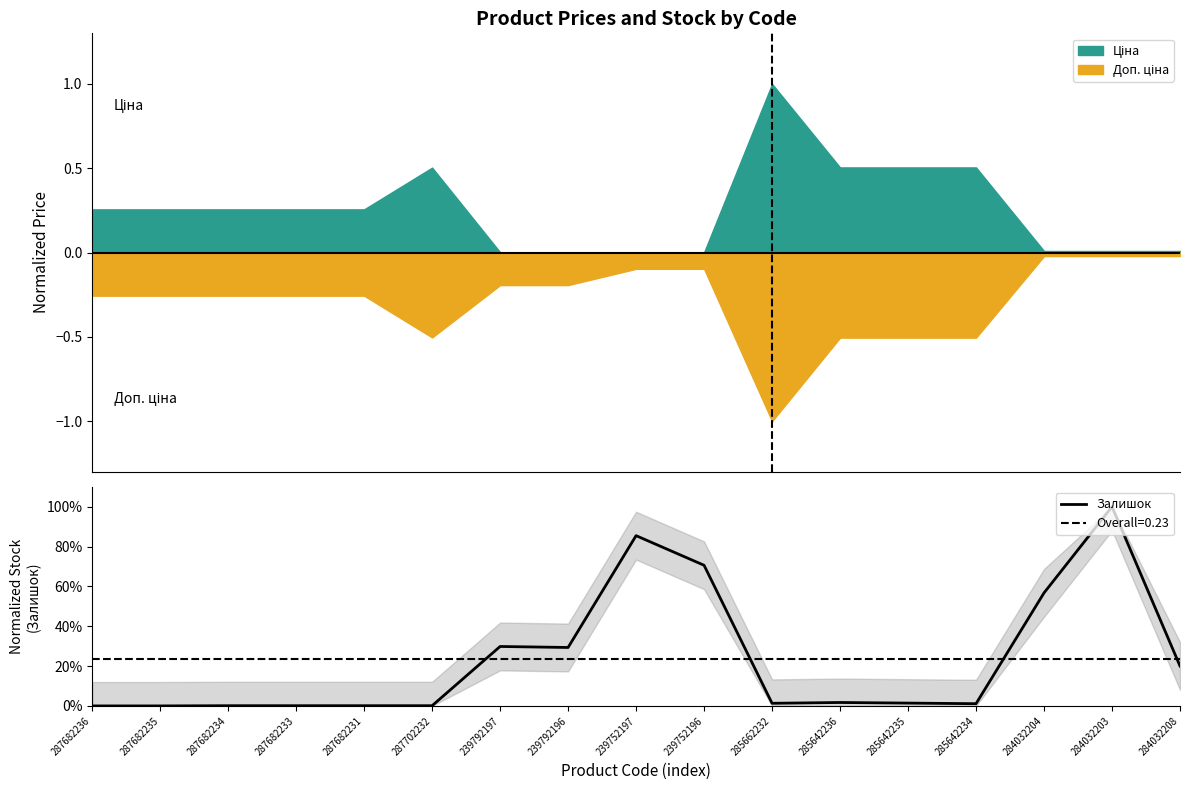

Rank the categories by value from highest to lowest.

284032203, 239752197, 239752196, 284032204, 239792197, 239792196, 284032208, 285642236, 285642235, 285662232, 285642234, 287682234, 287682233, 287682231, 287702232, 287682236, 287682235